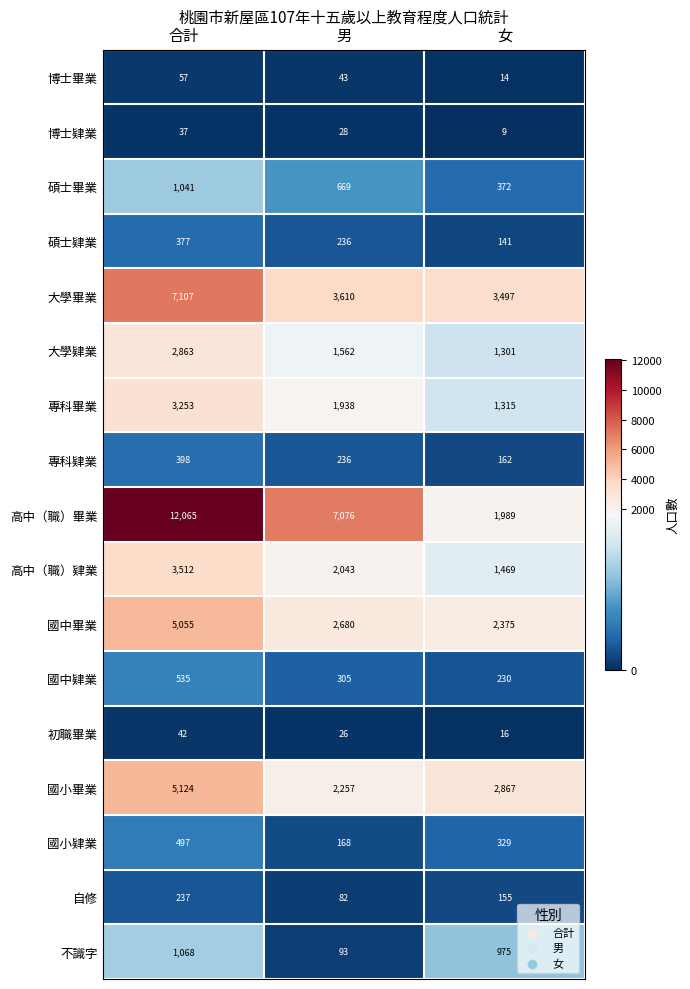

List the labels in order of 大學肄業 value, smallest first.

女, 男, 合計